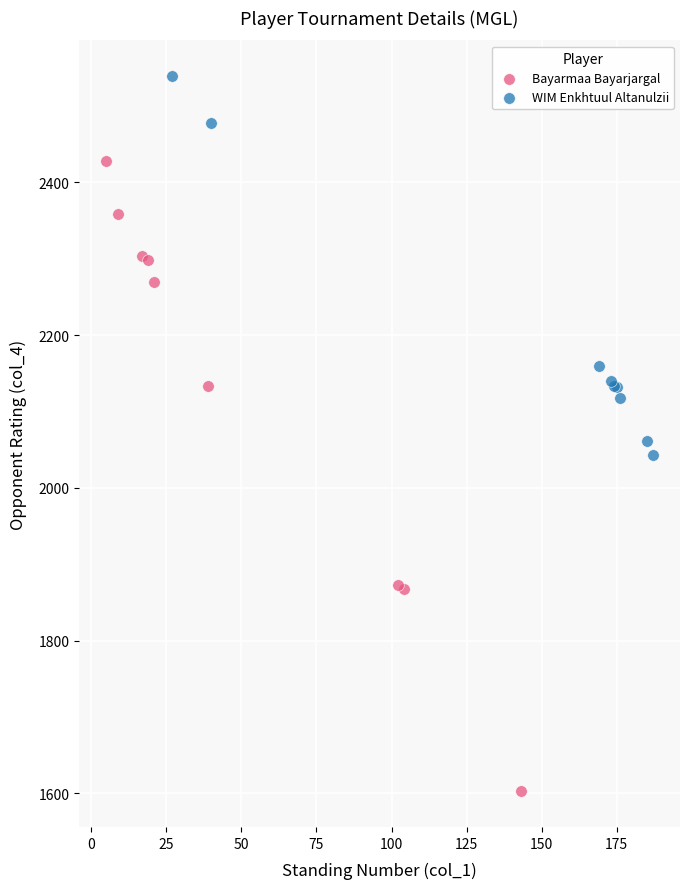

Which series reaches the maximum Y coordinate?

WIM Enkhtuul Altanulzii